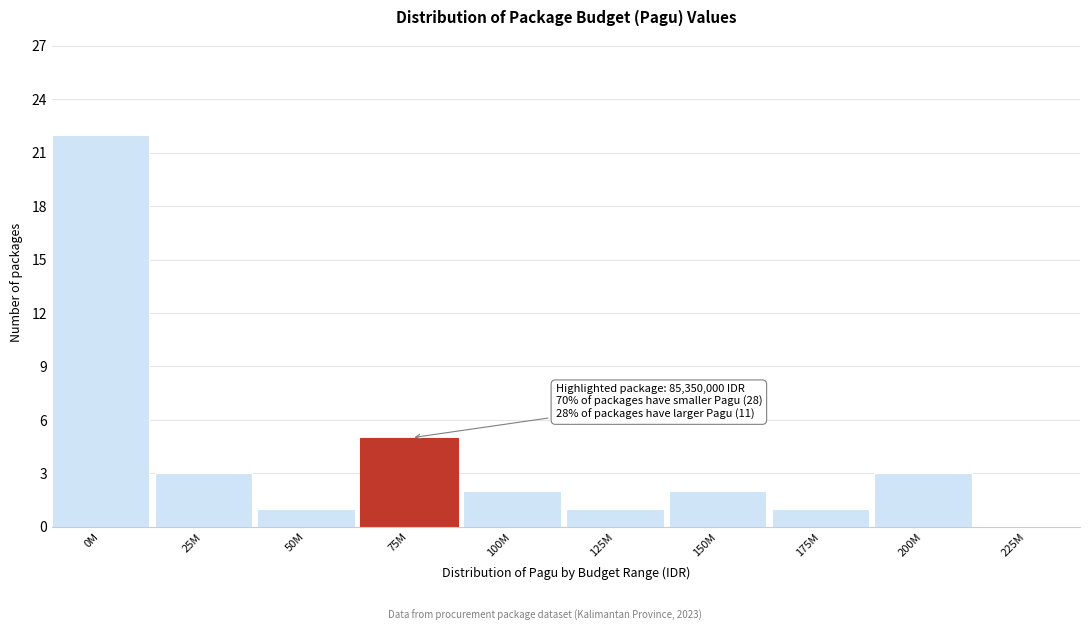

Reading left to right, transcribe all the data shown in this chart.

0M=22	25M=3	50M=1	75M=5	100M=2	125M=1	150M=2	175M=1	200M=3	225M=0